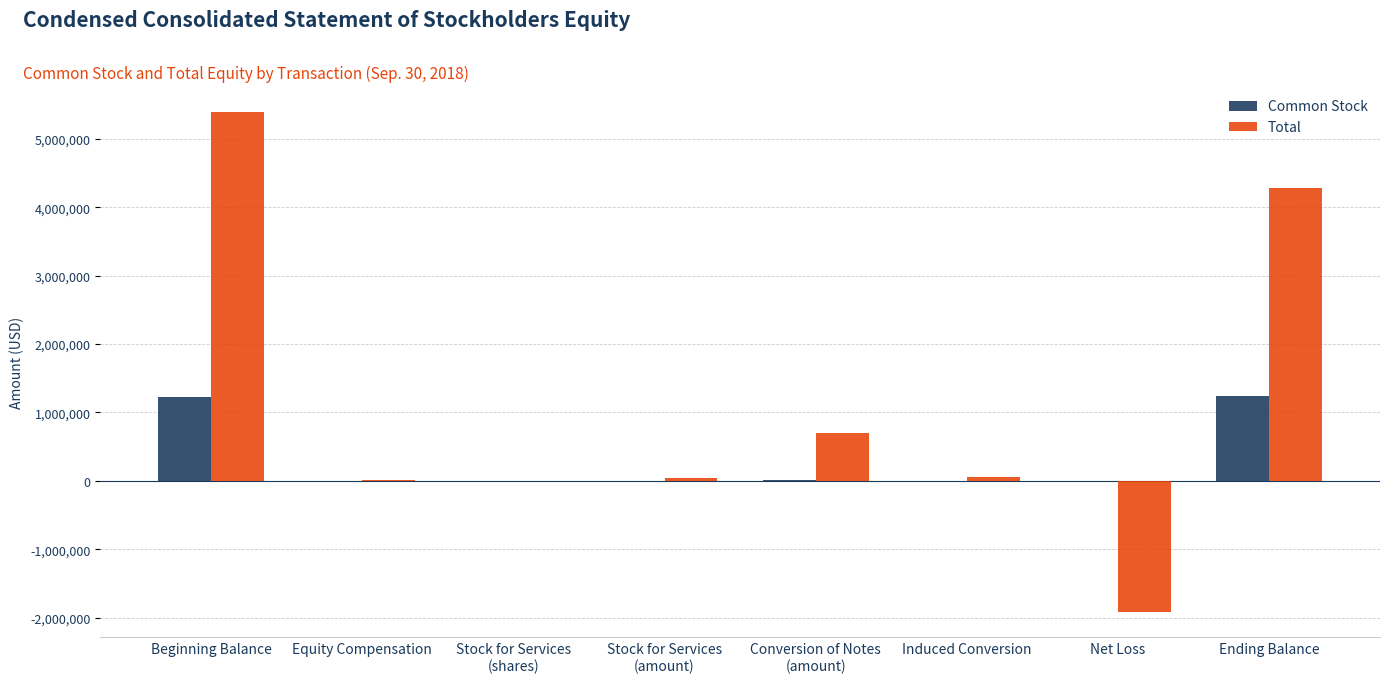

What is the sum of all Total values?

8571502